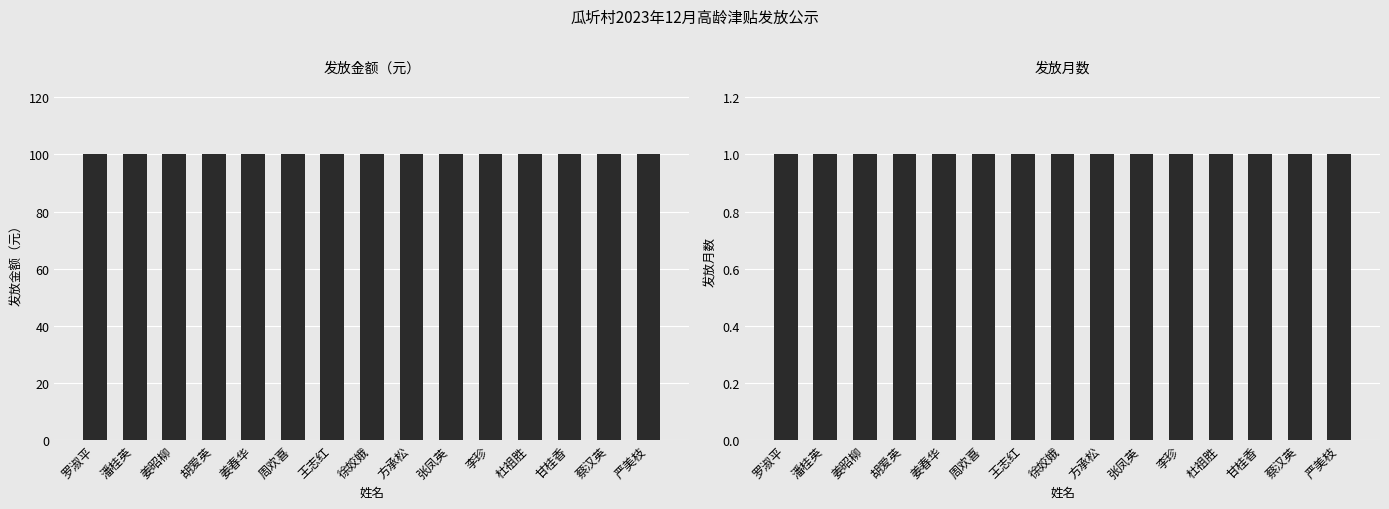

What is the value of the 发放金额 bar at the 3rd from the left?

100